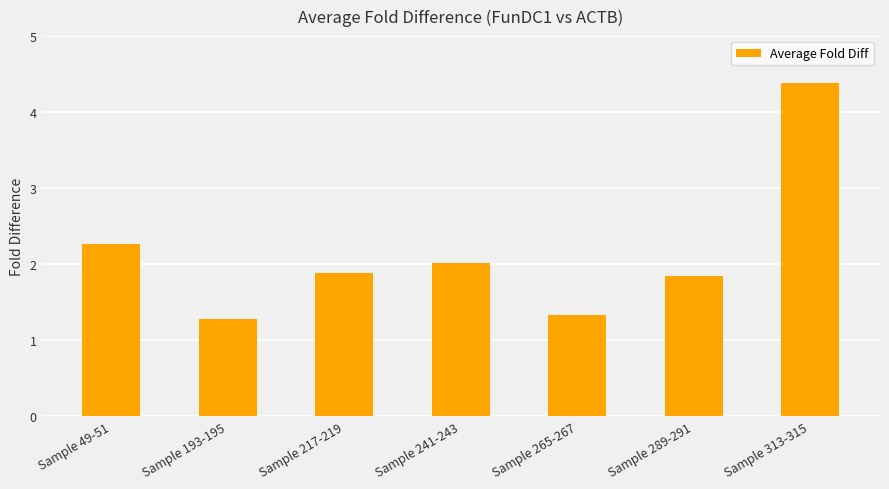

What is the label of the 1st bar from the right?

Sample 313-315